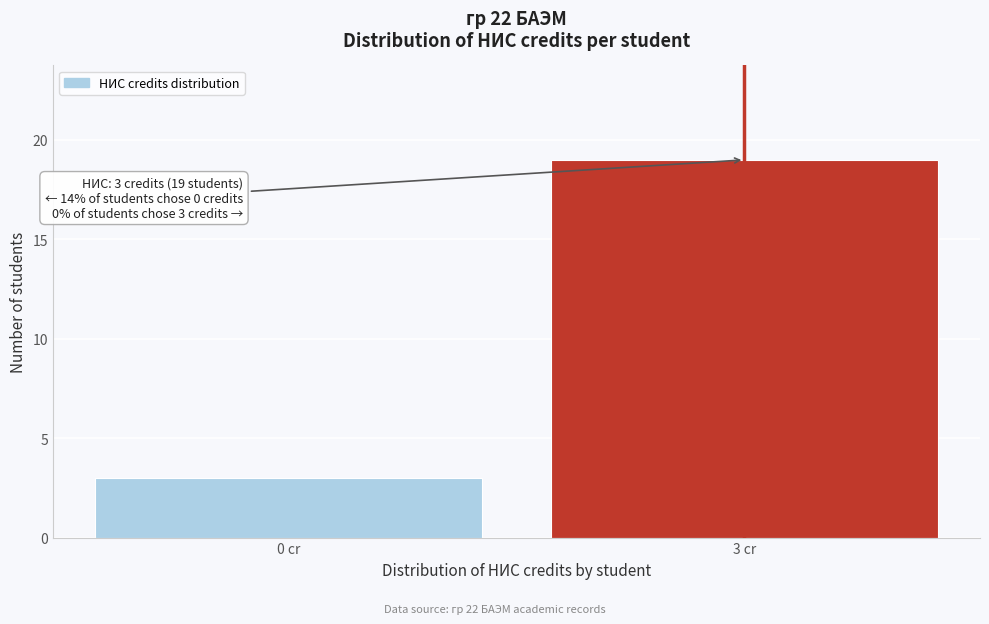

Reading left to right, what are all the values shown in this chart?

0 cr=3	3 cr=19